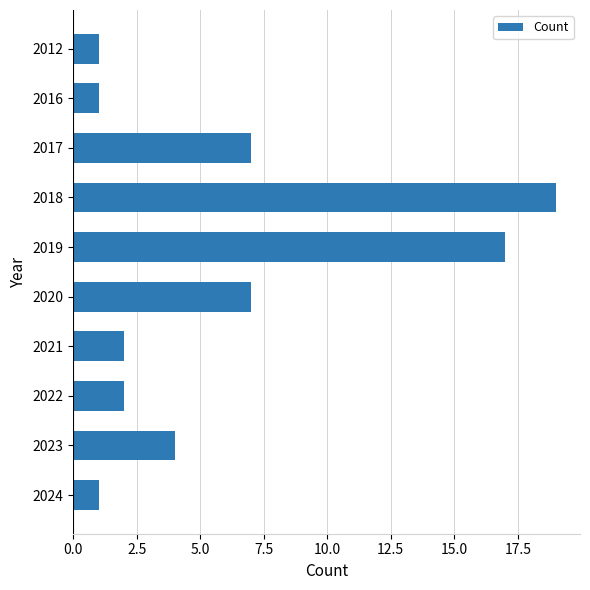

At which category does the chart reach its peak across all series?

2018